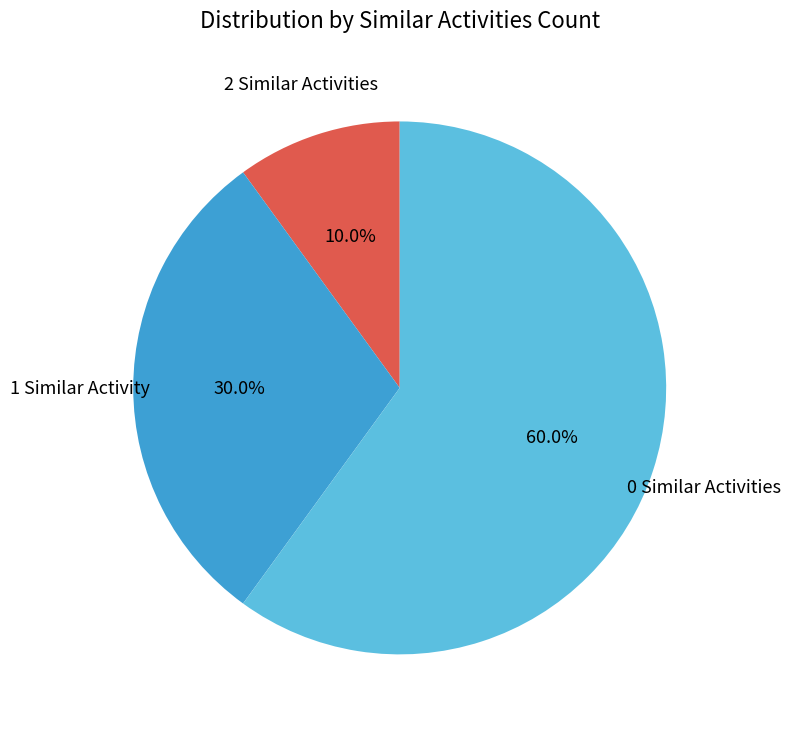

Rank the categories by value from highest to lowest.

0 Similar Activities, 1 Similar Activity, 2 Similar Activities